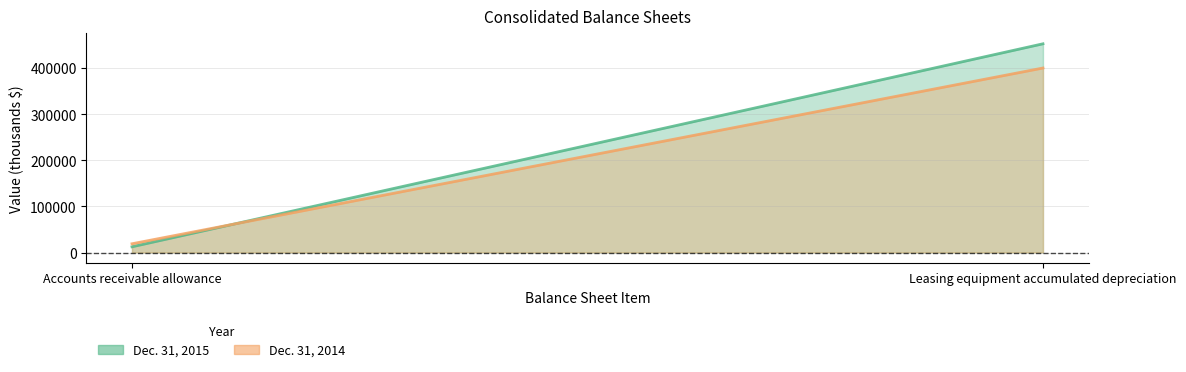

What is the difference between the maximum and minimum values in the Dec. 31, 2014 series?

381378